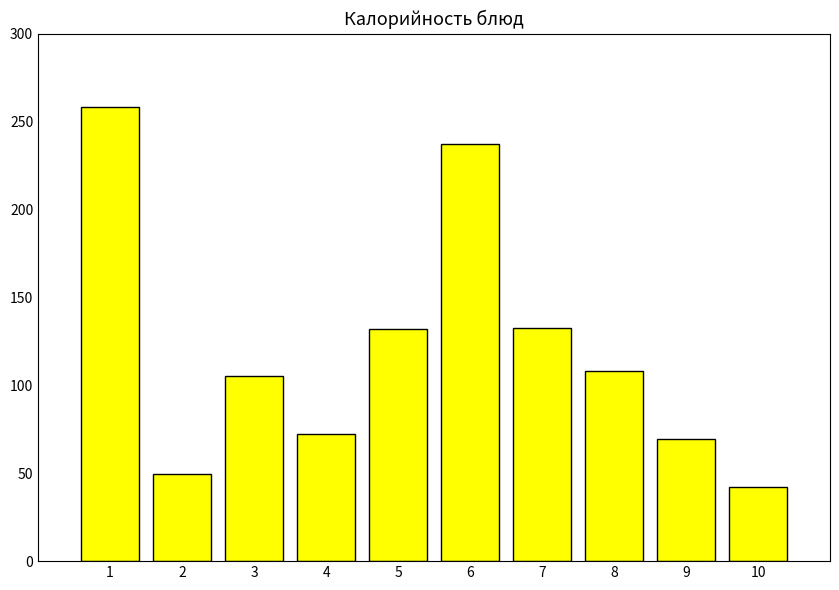

Where is the data nearest to the value 150?

7